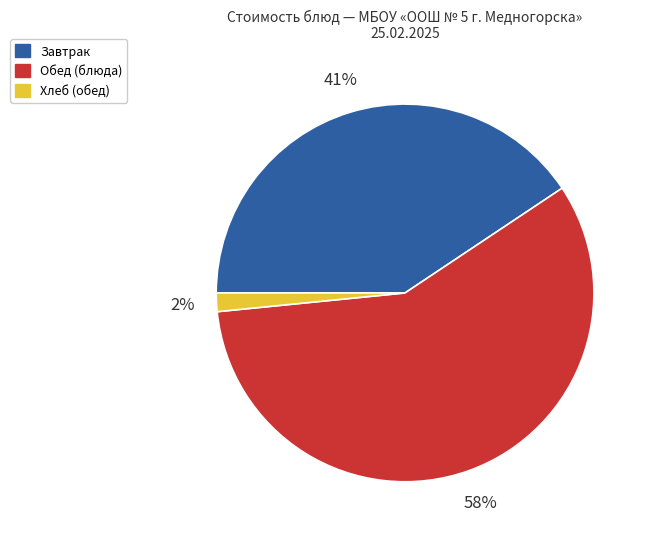

Is there any slice that represents more than half of the pie?

Yes